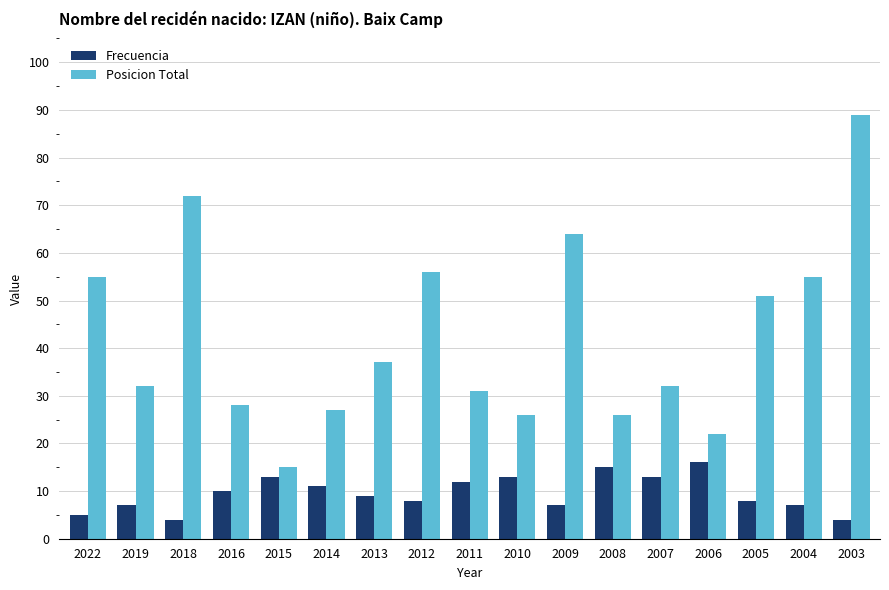

What is the minimum value shown in the chart?

4